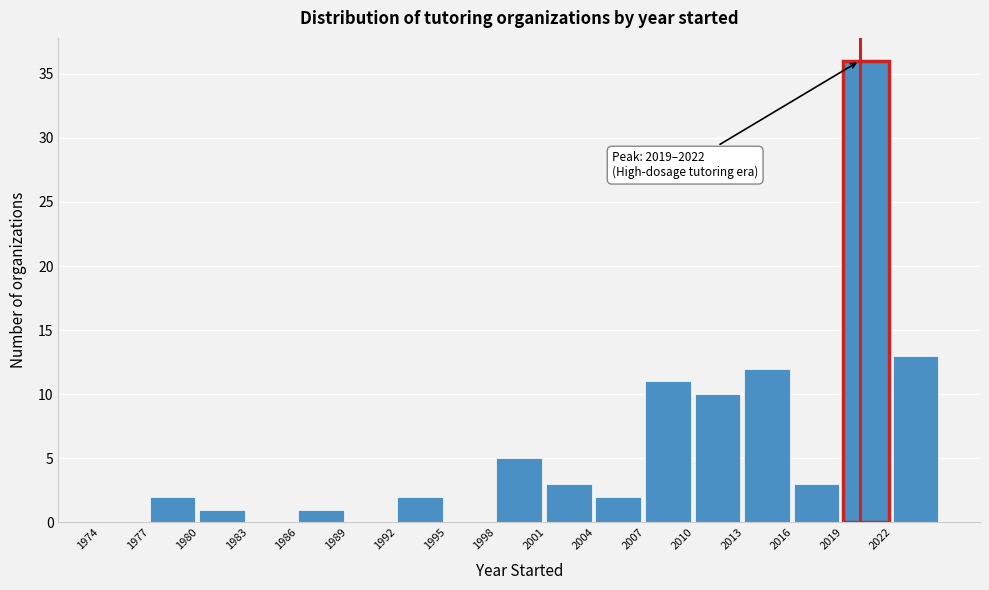

Which range on the x-axis has the tallest bar?

2019 to 2022